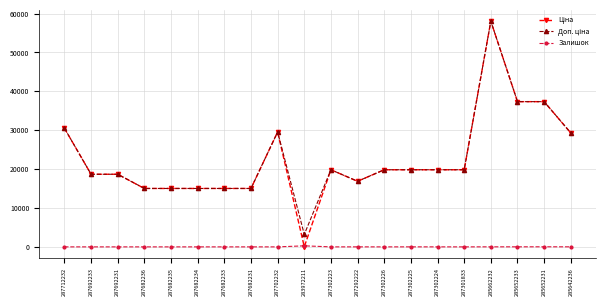

What is the greatest value displayed?

58037.0